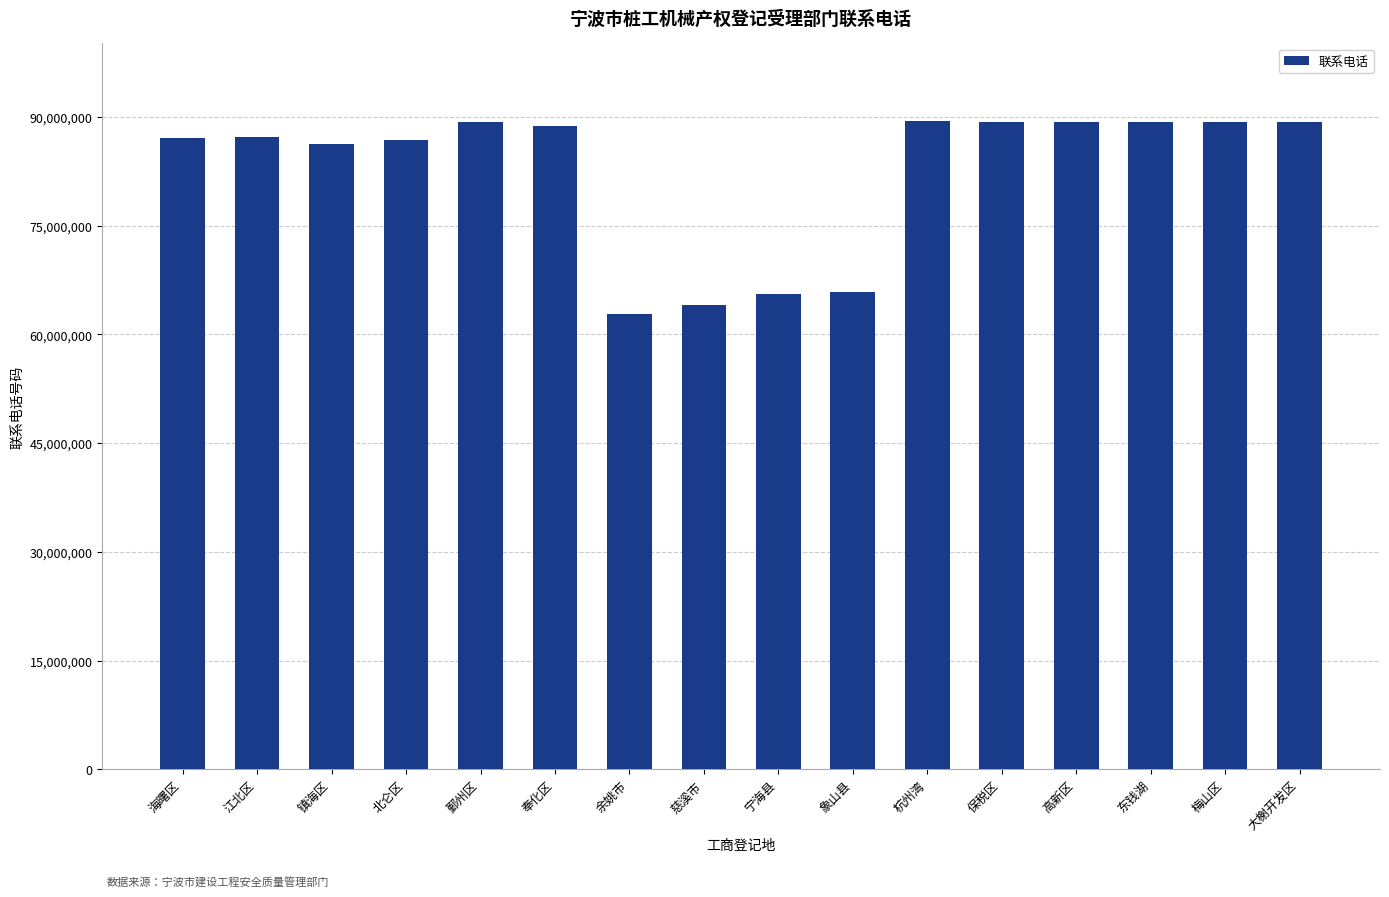

What position from the left is 鄞州区?

5